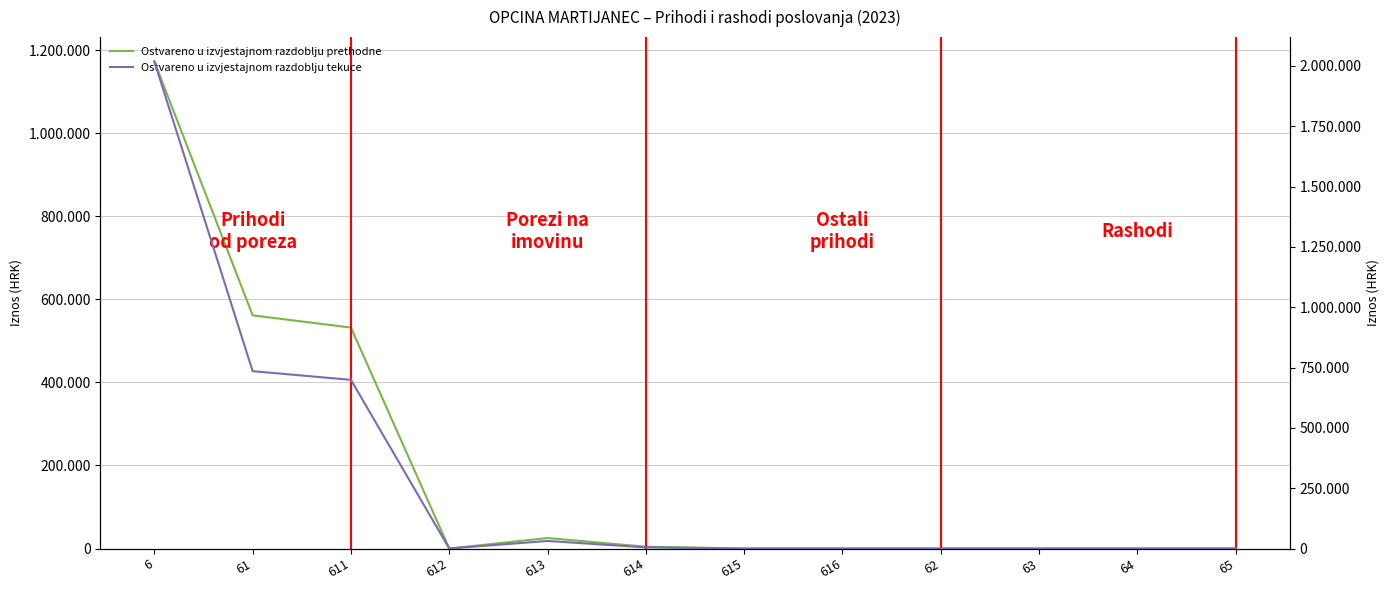

Reading right to left, what are all the values shown in this chart?

Ostvareno u izvjestajnom razdoblju prethodne: 0.0	0.0	0.0	0.0	0.0	0.0	4256.1	25250.2	0.0	532192.0	561698.2	1173277.2
Ostvareno u izvjestajnom razdoblju tekuce: 0.0	0.0	0.0	0.0	0.0	0.0	4665.1	31317.5	0.0	698917.3	734899.9	2018225.1